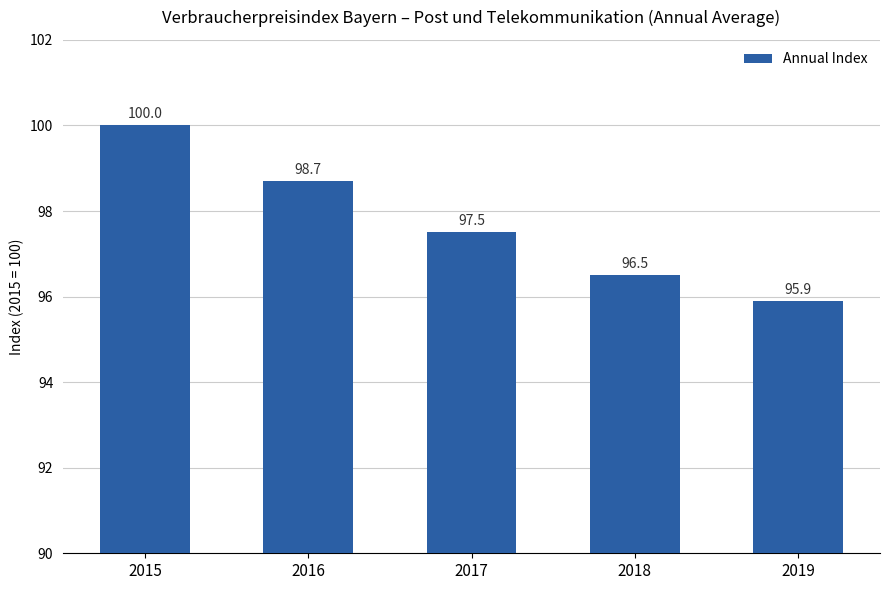

Which label corresponds to the smallest value in the chart?

2019